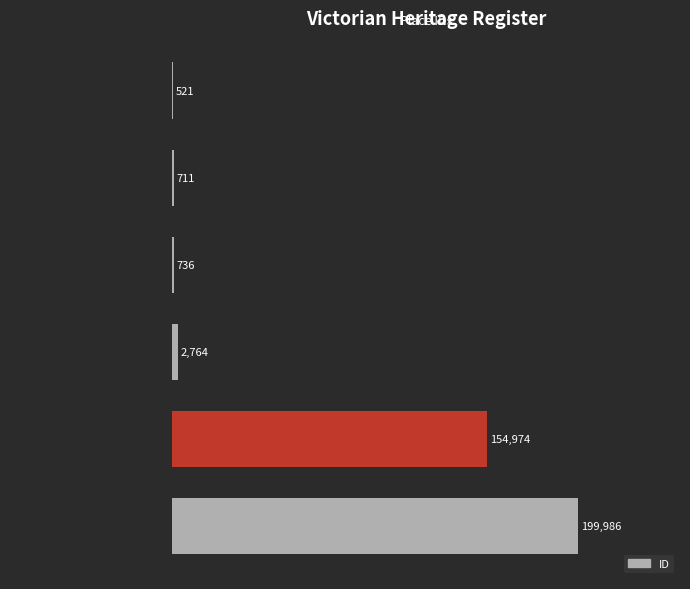

How many distinct data groups are displayed?

1